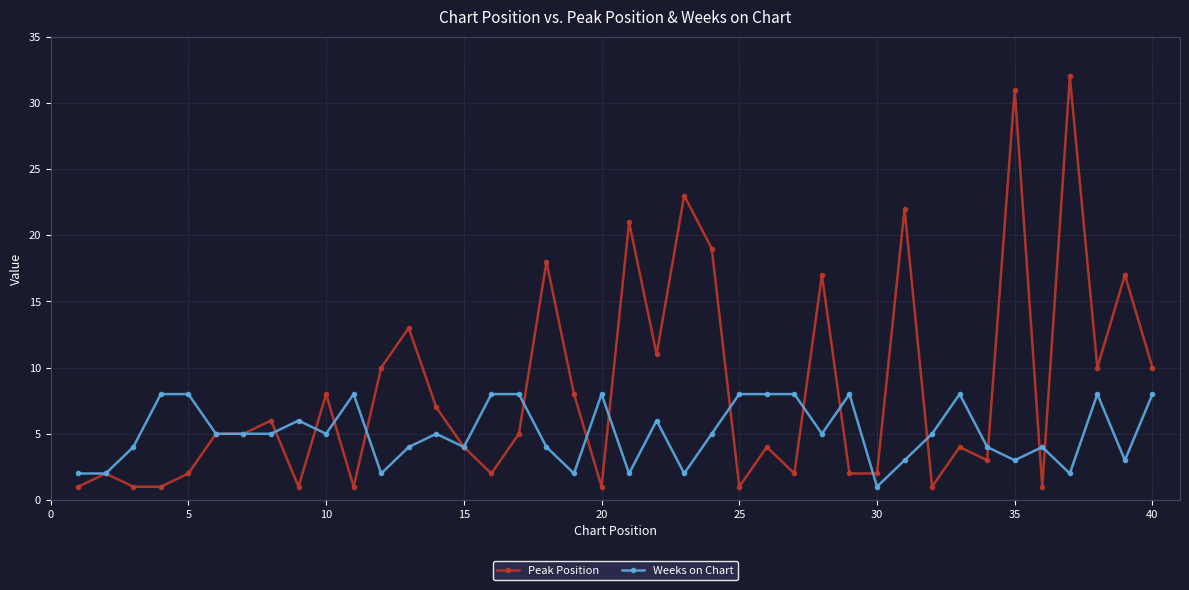

Which series has the largest total across all categories?

Peak Position